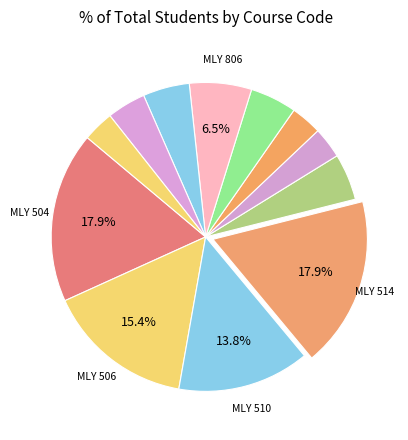

What is the largest slice in the pie chart?

MLY 504